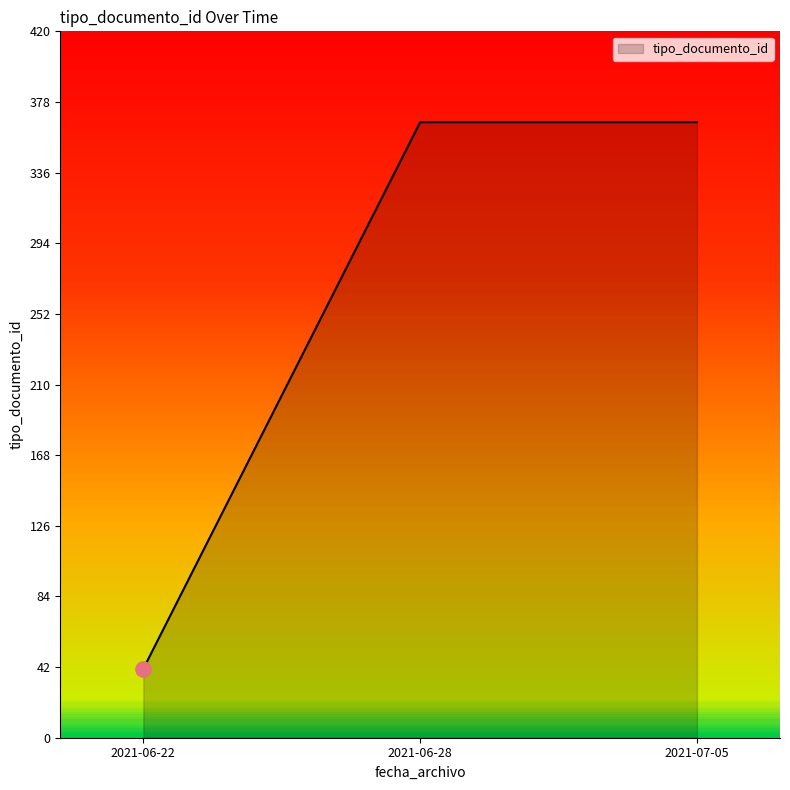

Approximately how many times larger is the value at 2021-06-28 compared to 2021-06-22?

8.9